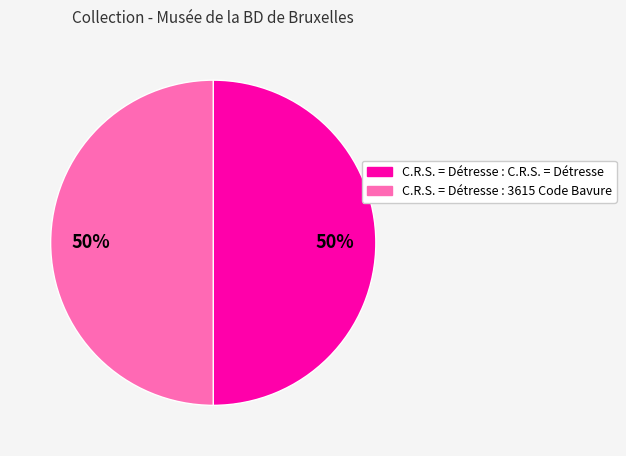

Do C.R.S. = Détresse : 3615 Code Bavure and C.R.S. = Détresse : C.R.S. = Détresse together represent more than half of the pie?

Yes